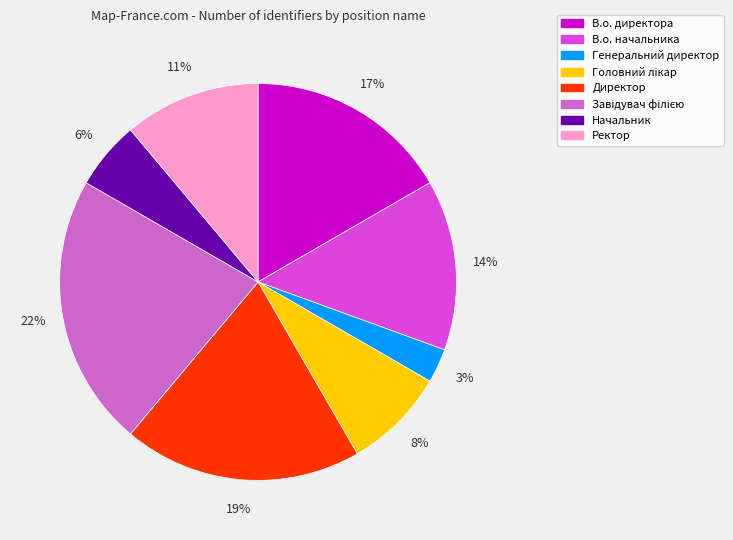

Approximately how many times larger is the value at Начальник compared to Генеральний директор?

2.0